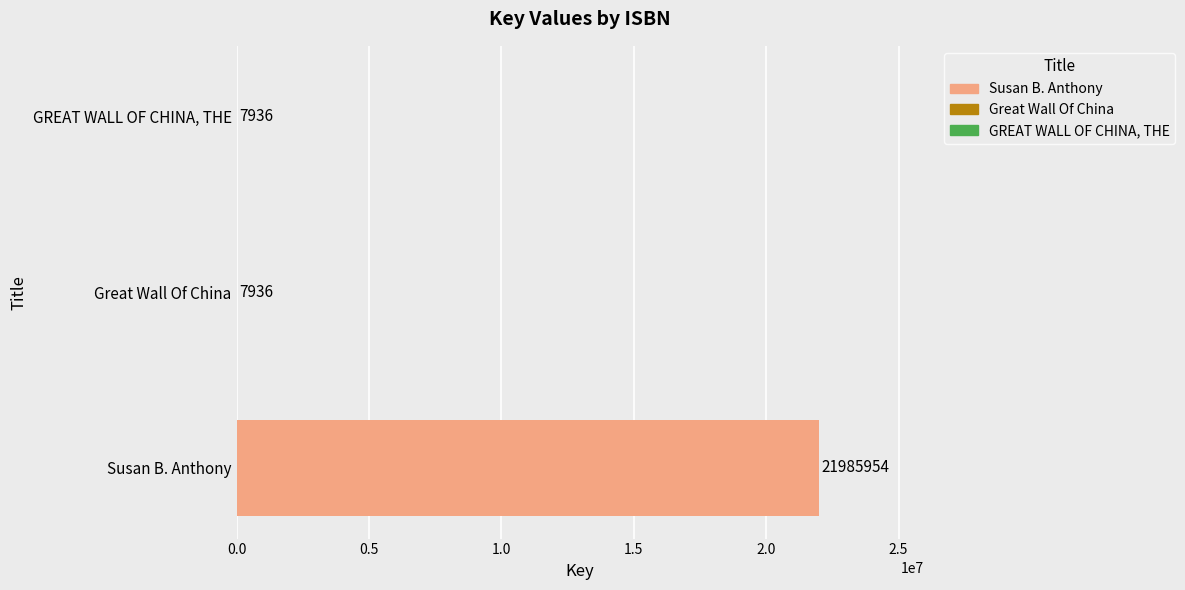

Reading bottom to top, what are all the values shown in this chart?

Susan B. Anthony=21985954	Great Wall Of China=7936	GREAT WALL OF CHINA, THE=7936